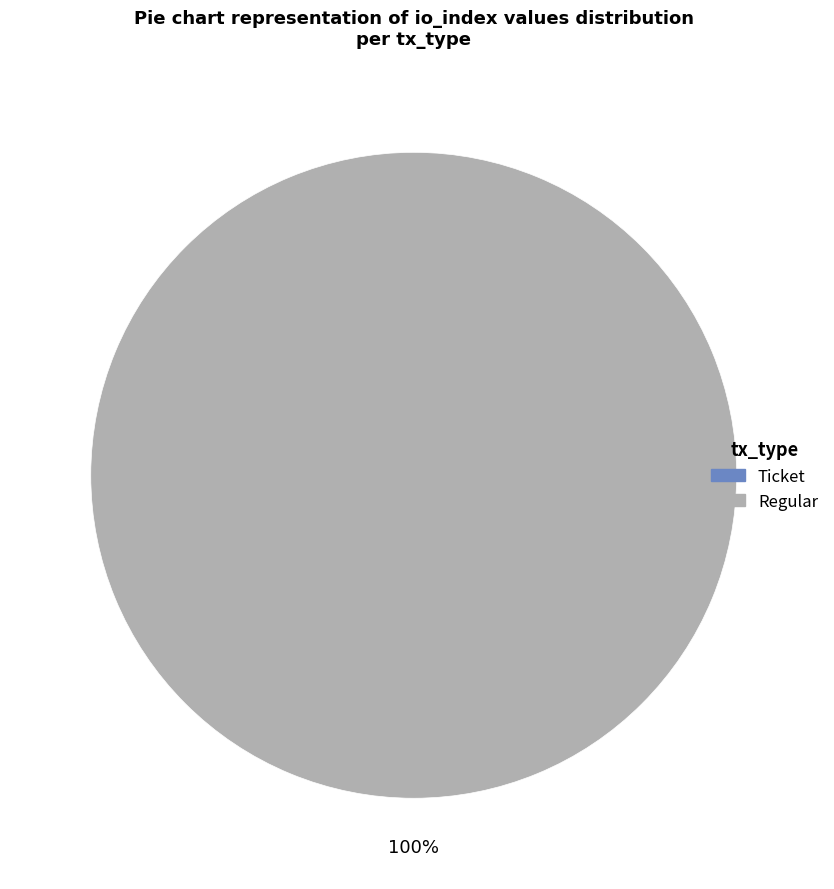

What is the largest slice in the pie chart?

Regular